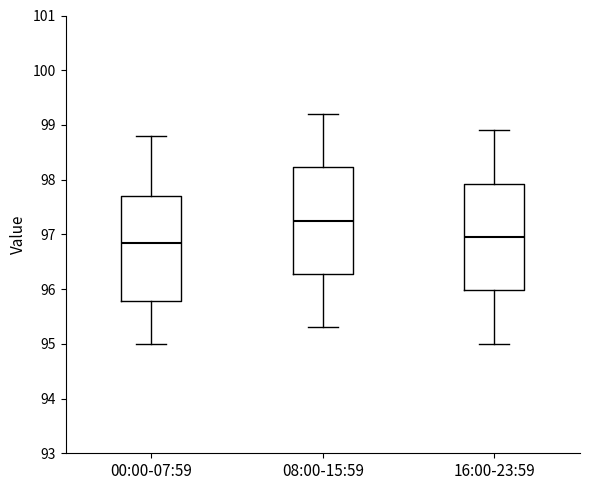

Reading left to right, transcribe this box plot: for each box, give where its median line is, the range the box spans, and where its two whiskers end, as read against the y-axis. The values are not printed on the chart, so give them approximately, as read against the axis.

00:00-07:59: median 96.9, box 95.8 to 97.7, whiskers 95.0 to 98.8
08:00-15:59: median 97.3, box 96.3 to 98.2, whiskers 95.3 to 99.2
16:00-23:59: median 97.0, box 96.0 to 97.9, whiskers 95.0 to 98.9